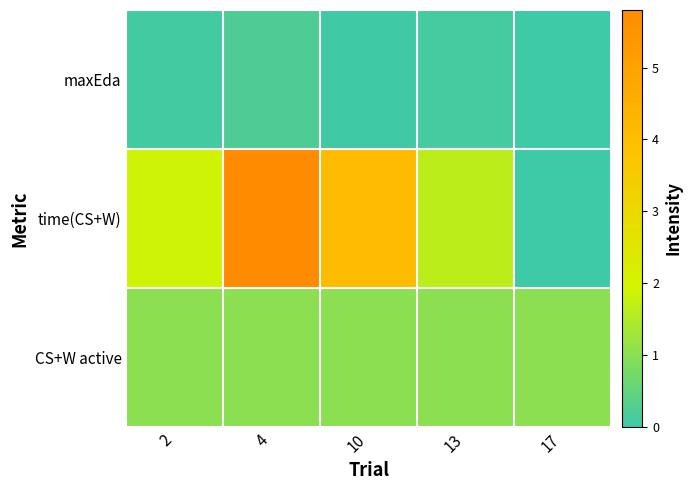

At how many categories does at least one series exceed 3?

2